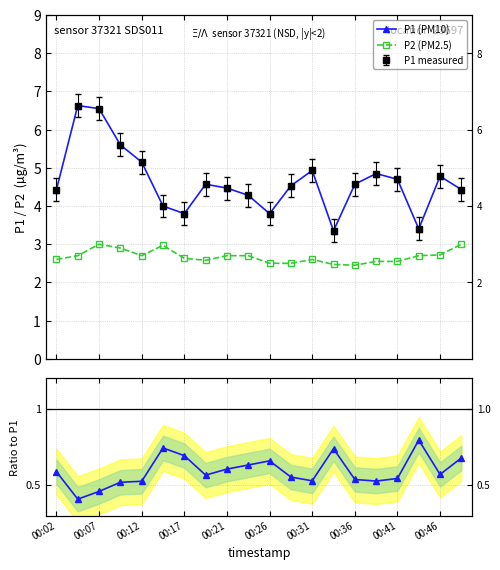

What is the highest value of the Ratio P2/P1 series?

0.8